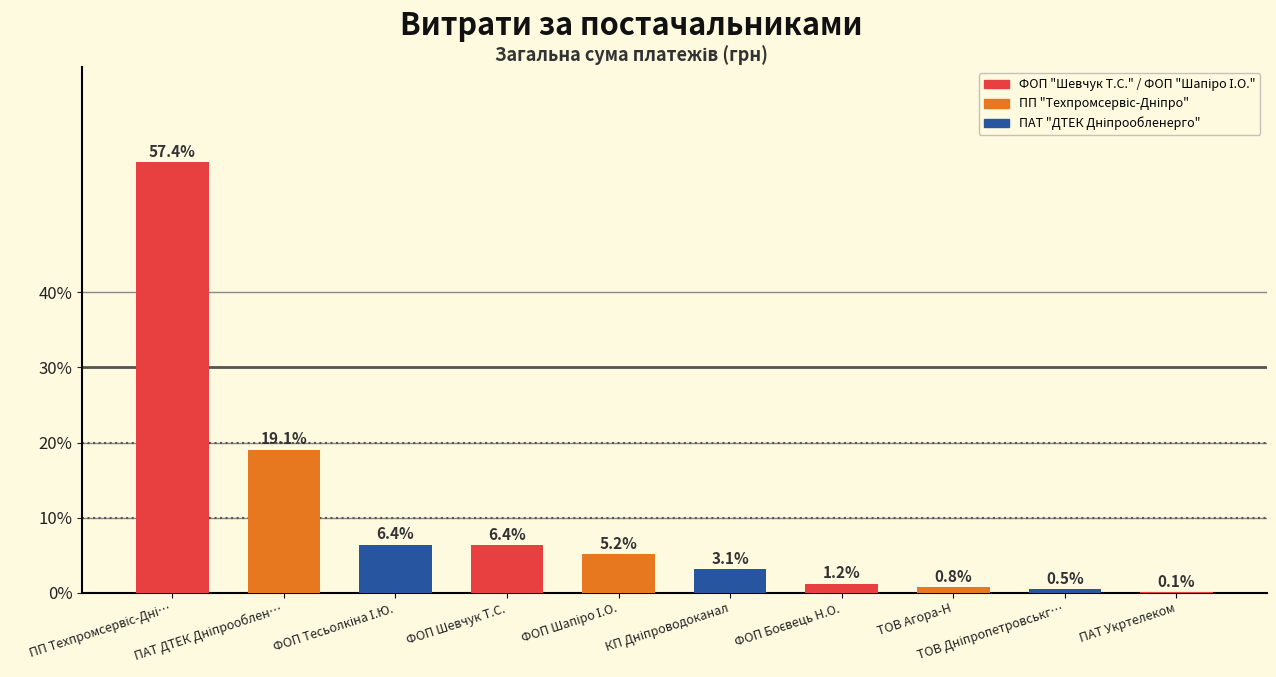

How many values exceed 5?

5